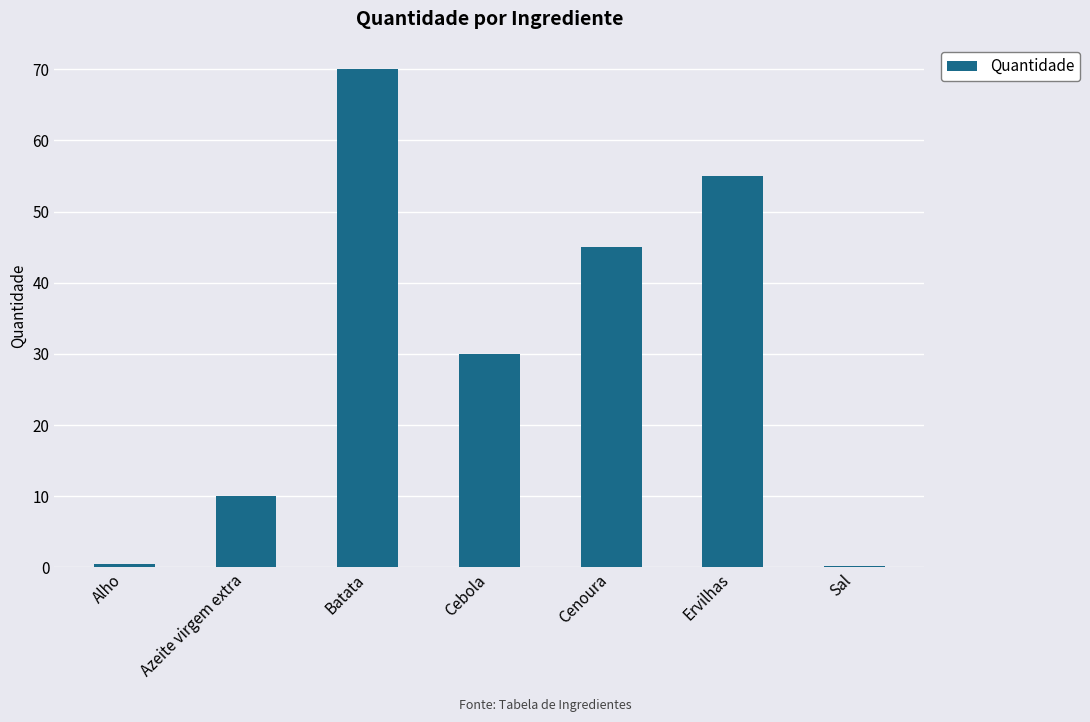

How many series are shown in this chart?

1